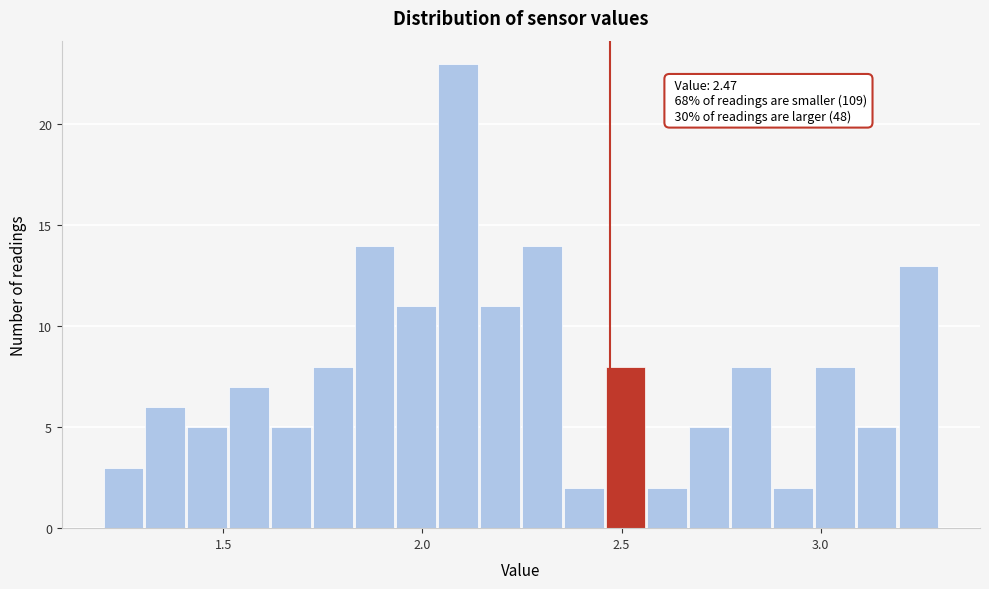

Read against the x-axis, roughly where is the centre of the tallest bar?

2.10